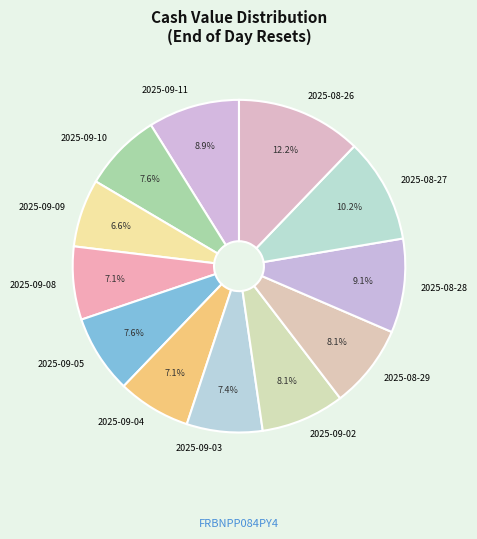

Combined, do 2025-08-26 and 2025-08-29 account for over 50%?

No